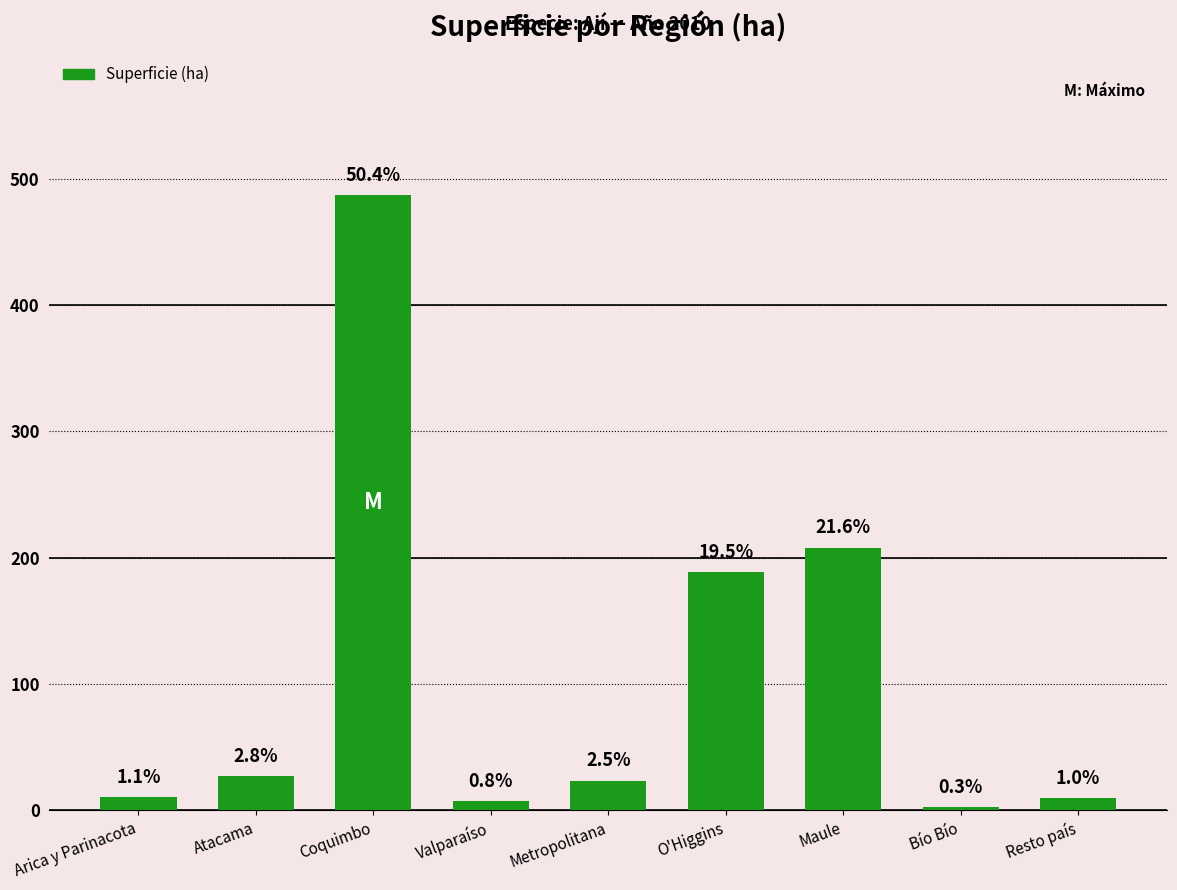

How many bars are there in total?

9